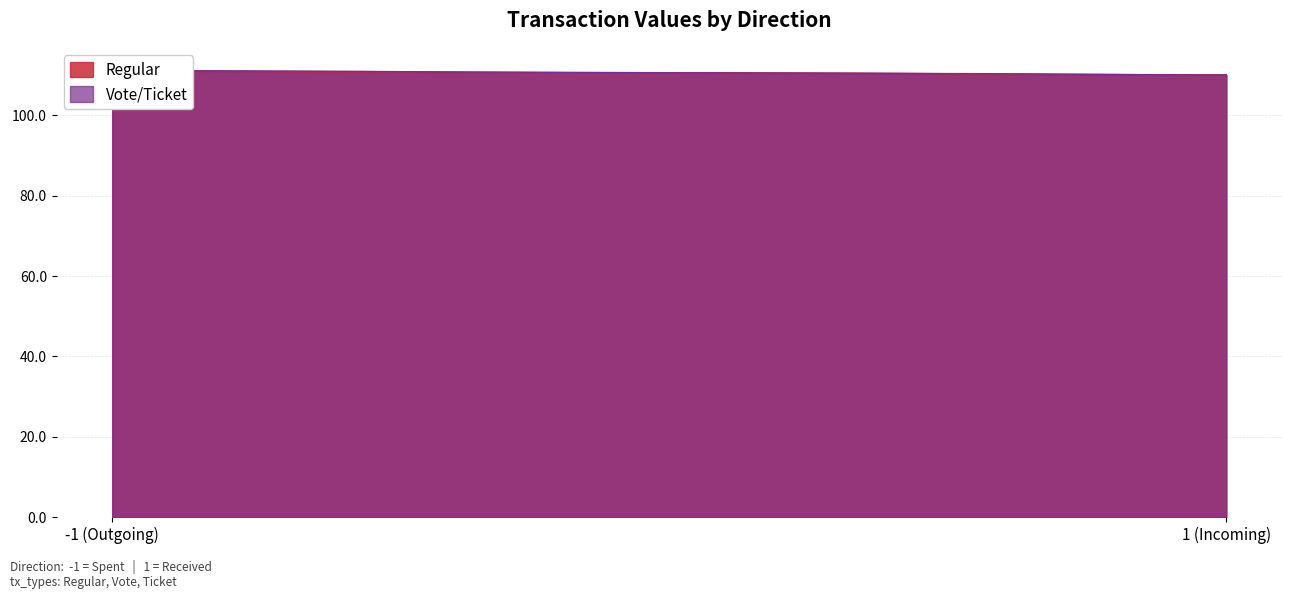

True or false: Vote/Ticket has a value of 183.6 at -1.

False